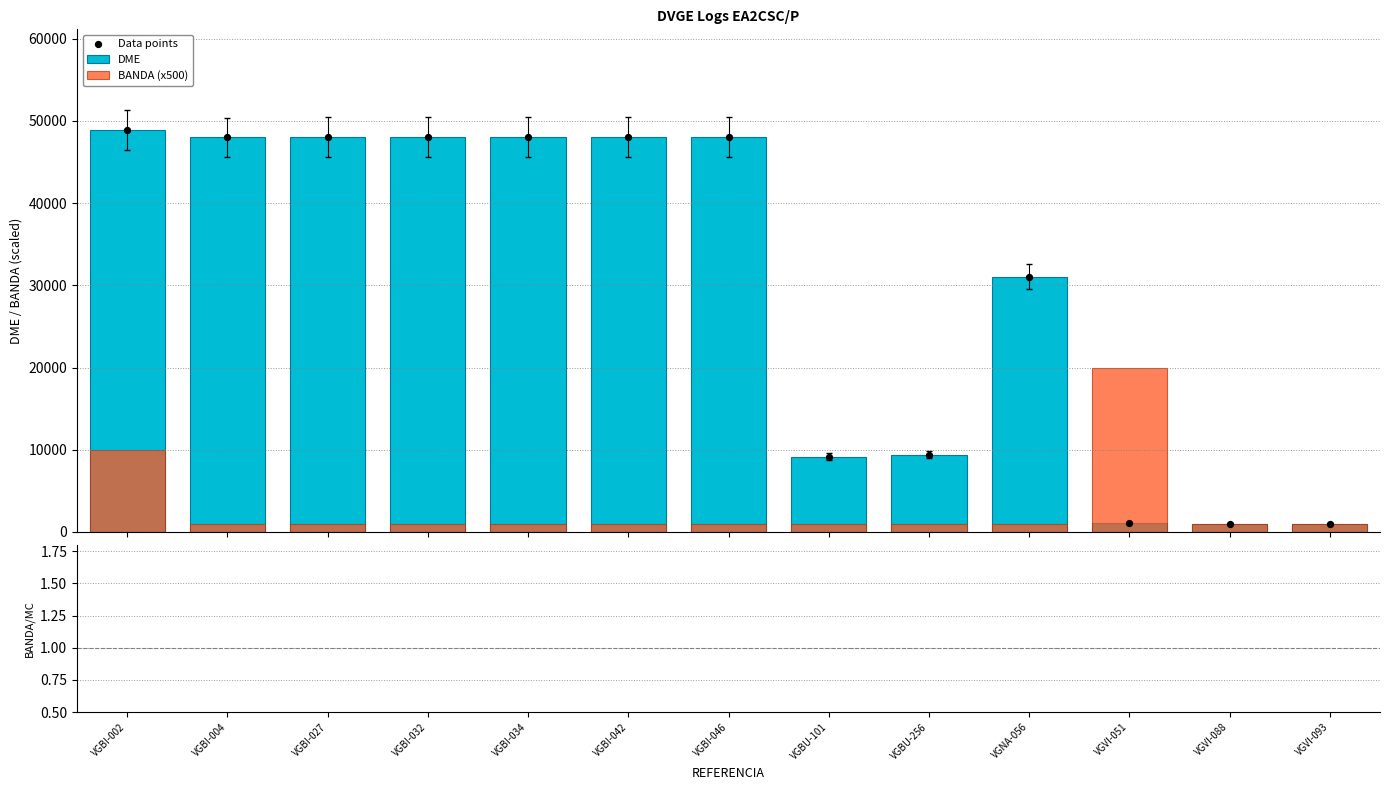

Which series reaches the minimum Y coordinate?

BANDA (x500)